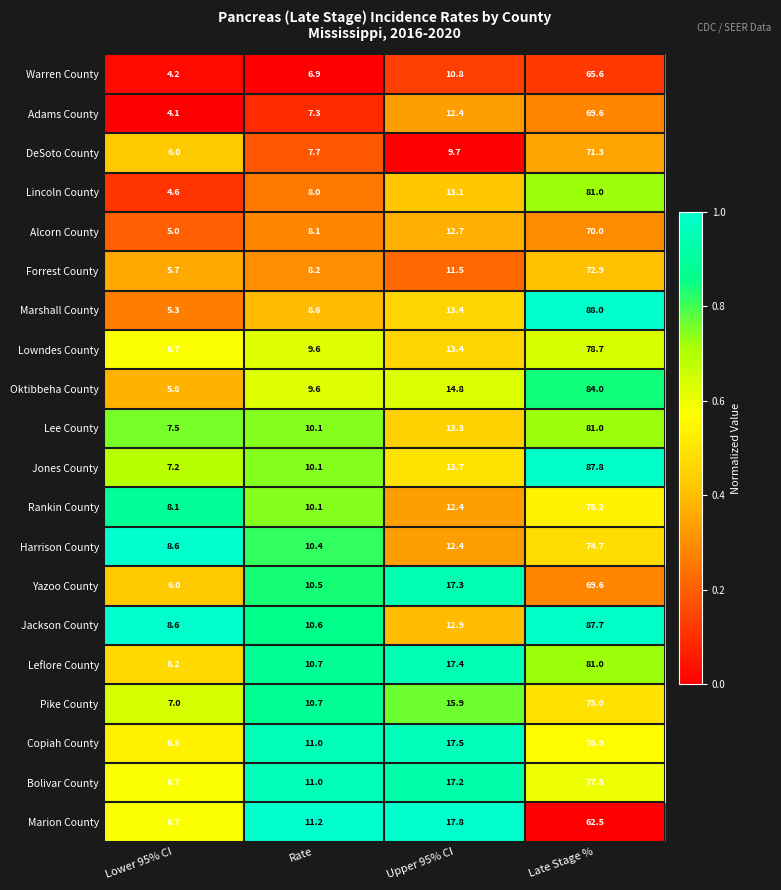

Which series has the widest spread of values?

Marshall County